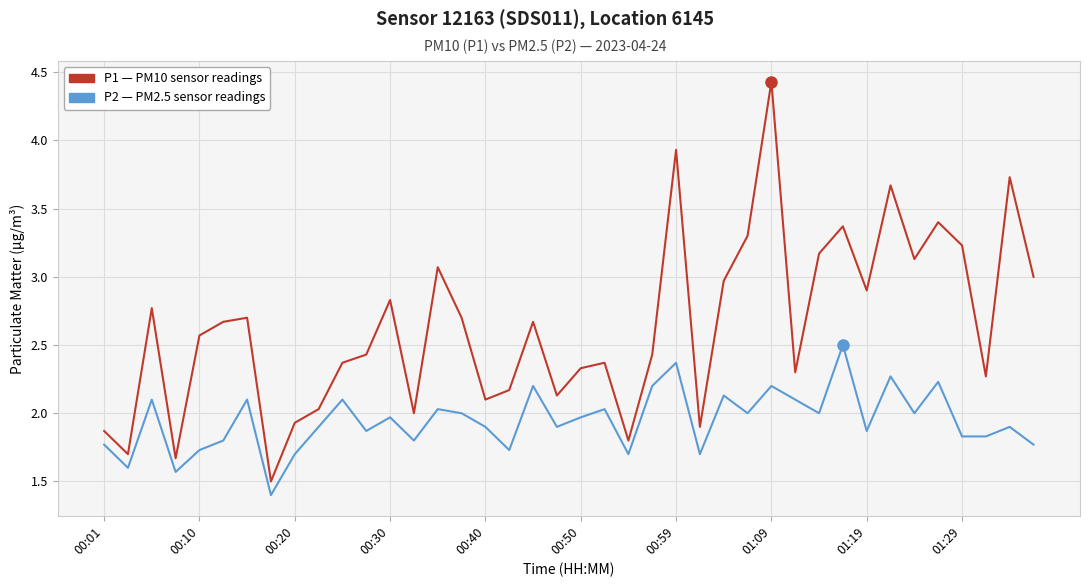

What is the smallest value displayed?

1.4